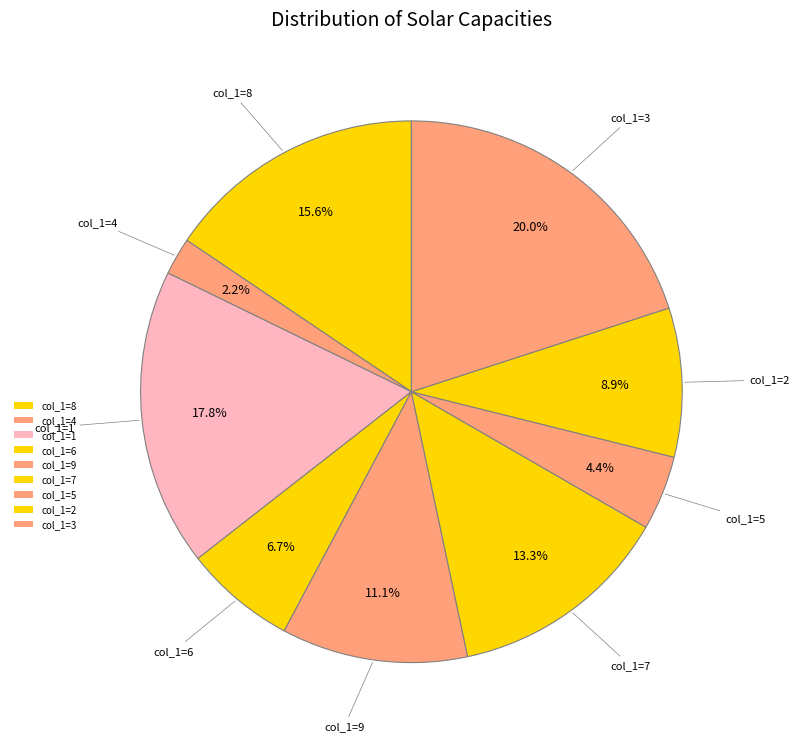

How many slices are in this pie chart?

9